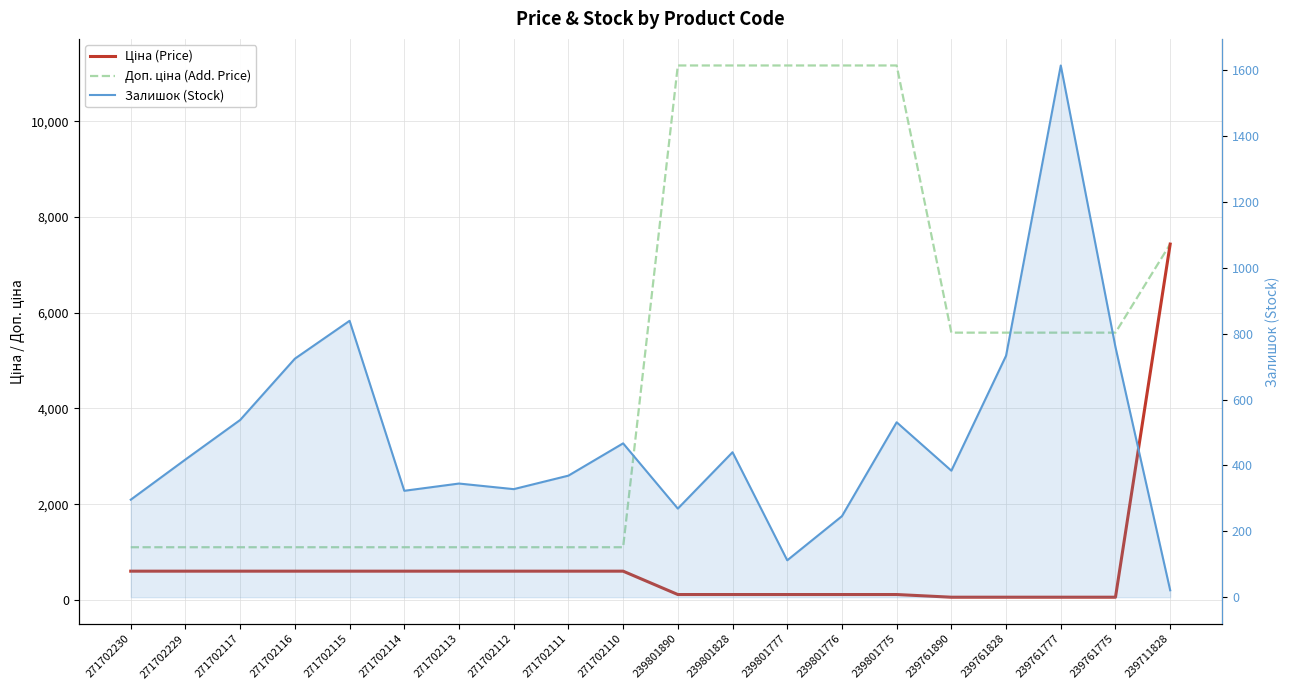

Reading right to left, what are all the values shown in this chart?

Ціна (Price): 239711828=7436.2	239761775=55.9	239761777=55.9	239761828=55.9	239761890=55.9	239801775=111.7	239801776=111.7	239801777=111.7	239801828=111.7	239801890=111.7	271702110=599.9	271702111=599.9	271702112=599.9	271702113=599.9	271702114=599.9	271702115=599.9	271702116=599.9	271702117=599.9	271702229=599.9	271702230=599.9
Доп. ціна (Add. Price): 239711828=7436.2	239761775=5585.0	239761777=5585.0	239761828=5585.0	239761890=5585.0	239801775=11169.0	239801776=11169.0	239801777=11169.0	239801828=11169.0	239801890=11169.0	271702110=1100.0	271702111=1100.0	271702112=1100.0	271702113=1100.0	271702114=1100.0	271702115=1100.0	271702116=1100.0	271702117=1100.0	271702229=1100.0	271702230=1100.0
Залишок (Stock): 239711828=21.0	239761775=759.0	239761777=1614.0	239761828=733.0	239761890=384.0	239801775=531.0	239801776=246.0	239801777=112.0	239801828=440.0	239801890=269.0	271702110=467.0	271702111=369.0	271702112=328.0	271702113=345.0	271702114=323.0	271702115=839.0	271702116=724.0	271702117=538.0	271702229=418.0	271702230=296.0